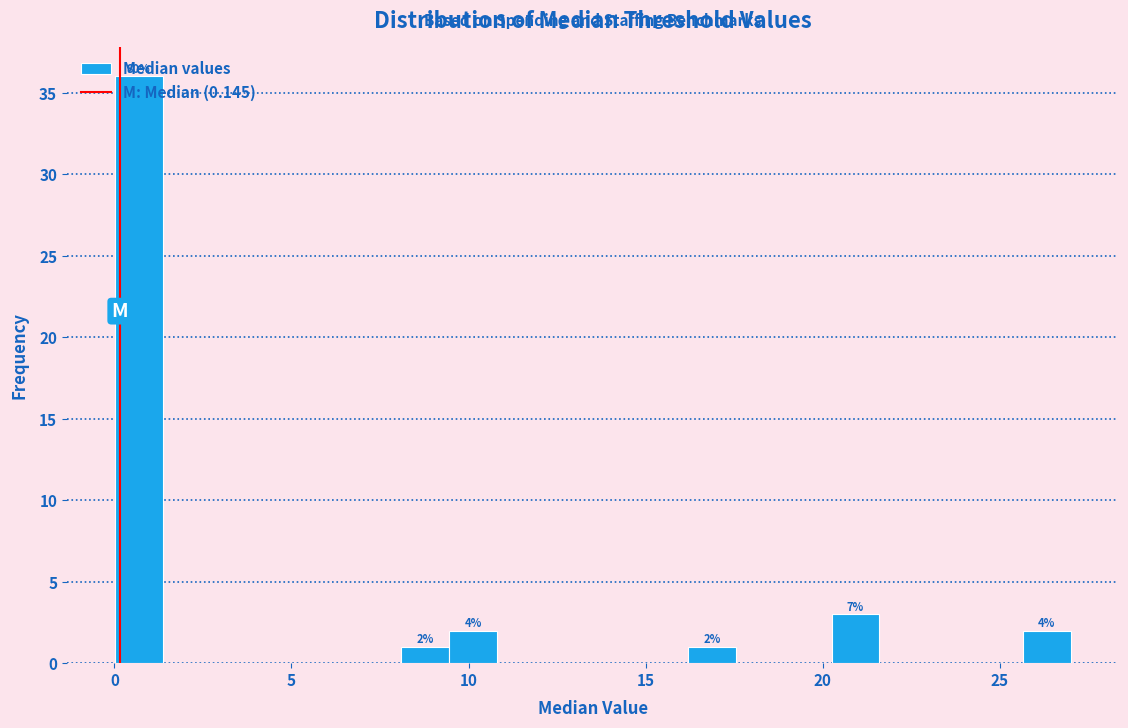

Around what value on the x-axis is the tallest bar? Give the approximate position of its centre, as read against the axis.

0.5